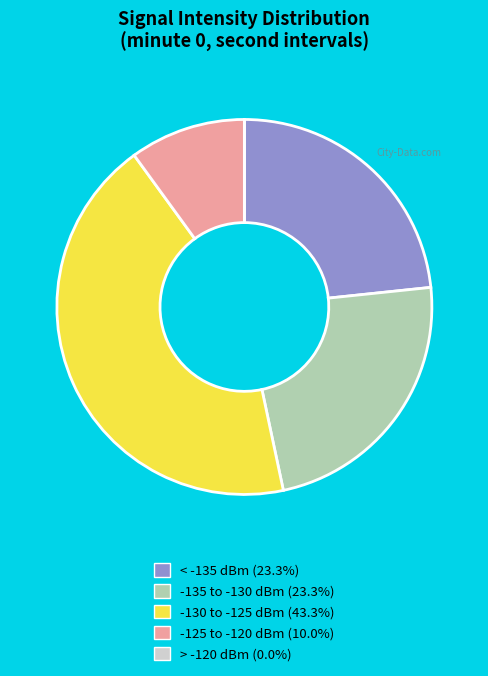

Does any single category account for the majority?

No